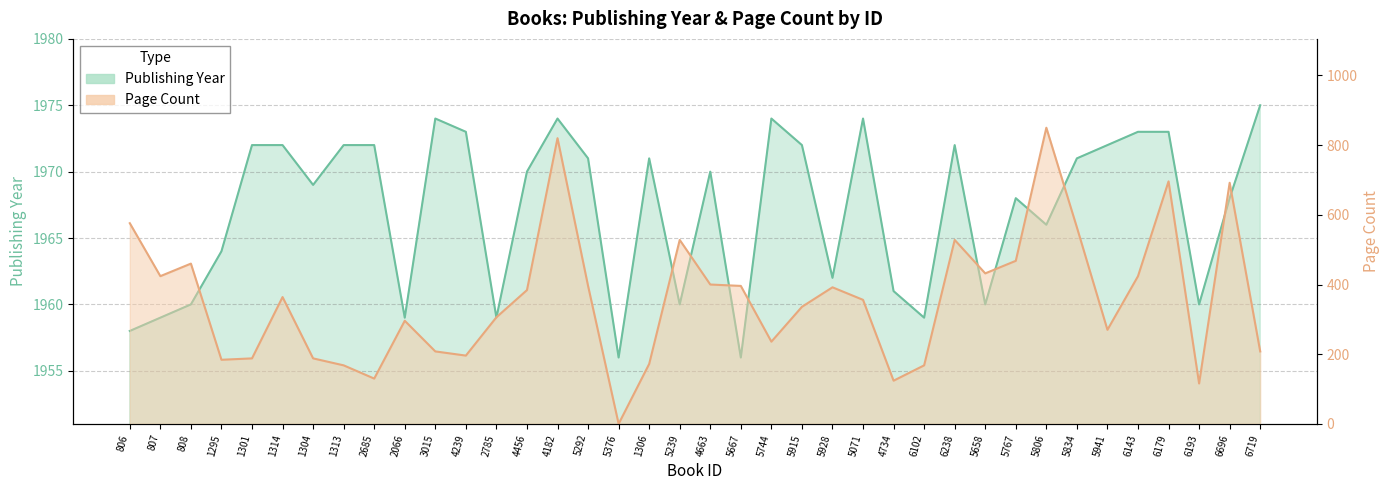

How many lines are shown in the chart?

2